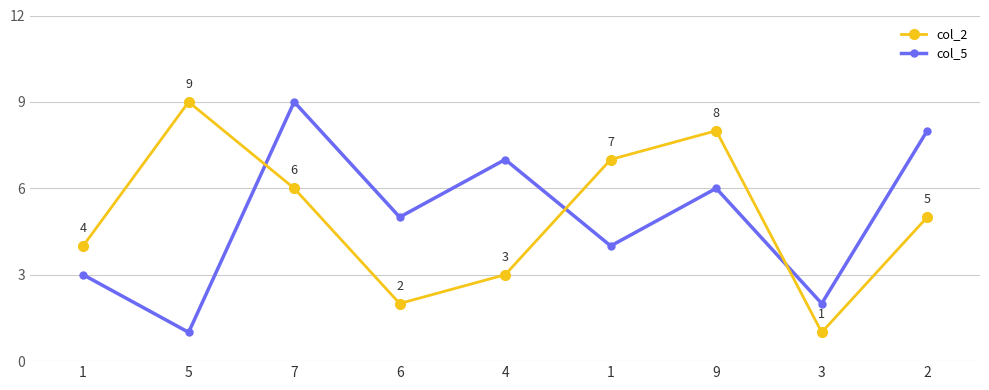

Which series changed the most between 7 and 2?

col_2